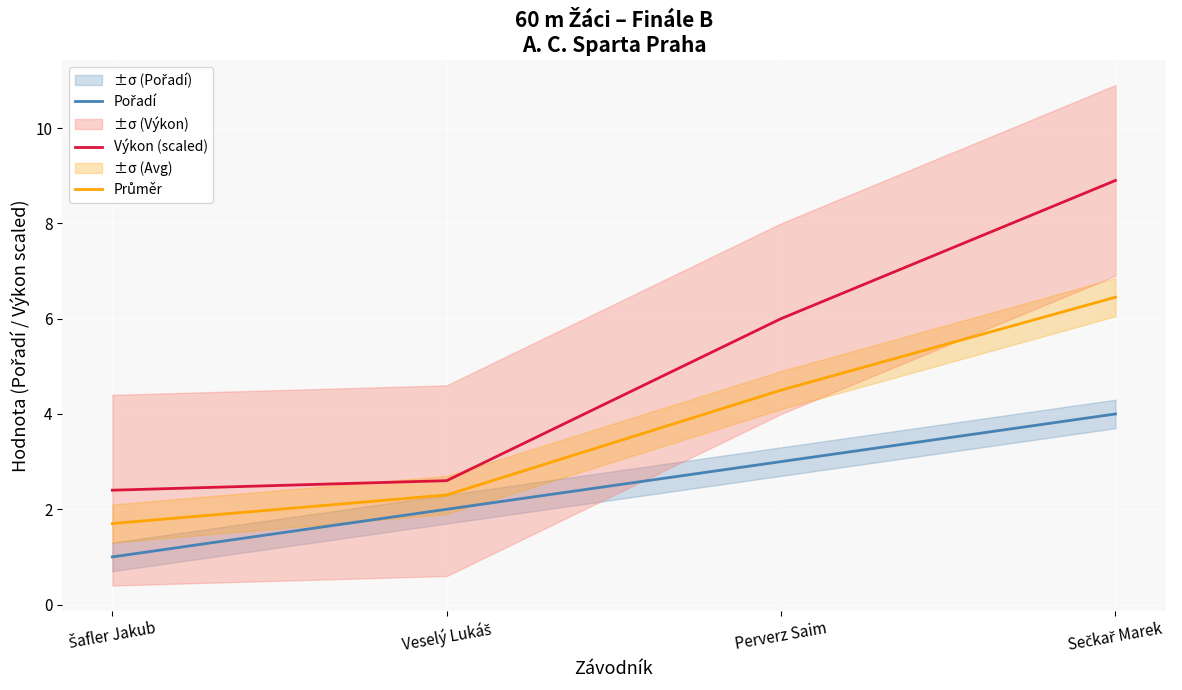

What is the label of the 2nd point from the right?

Perverz Saim